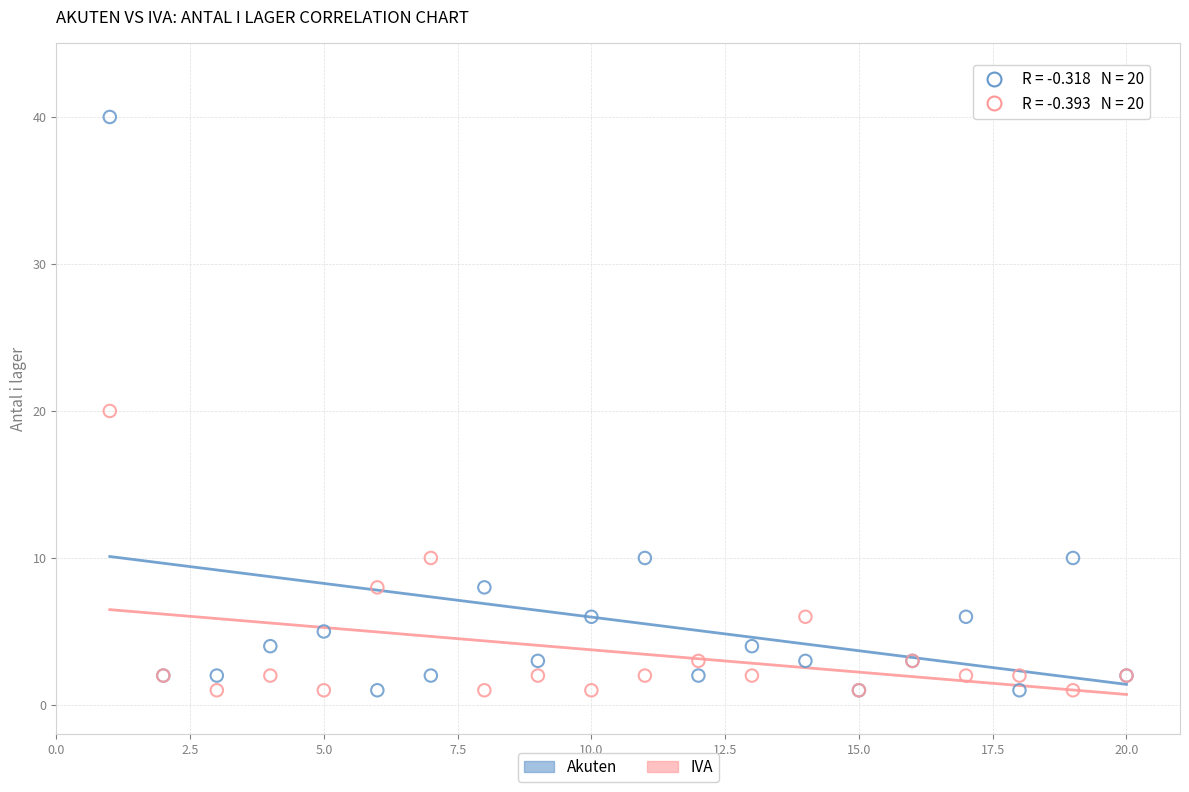

What are all the series names shown in the legend?

Akuten, IVA